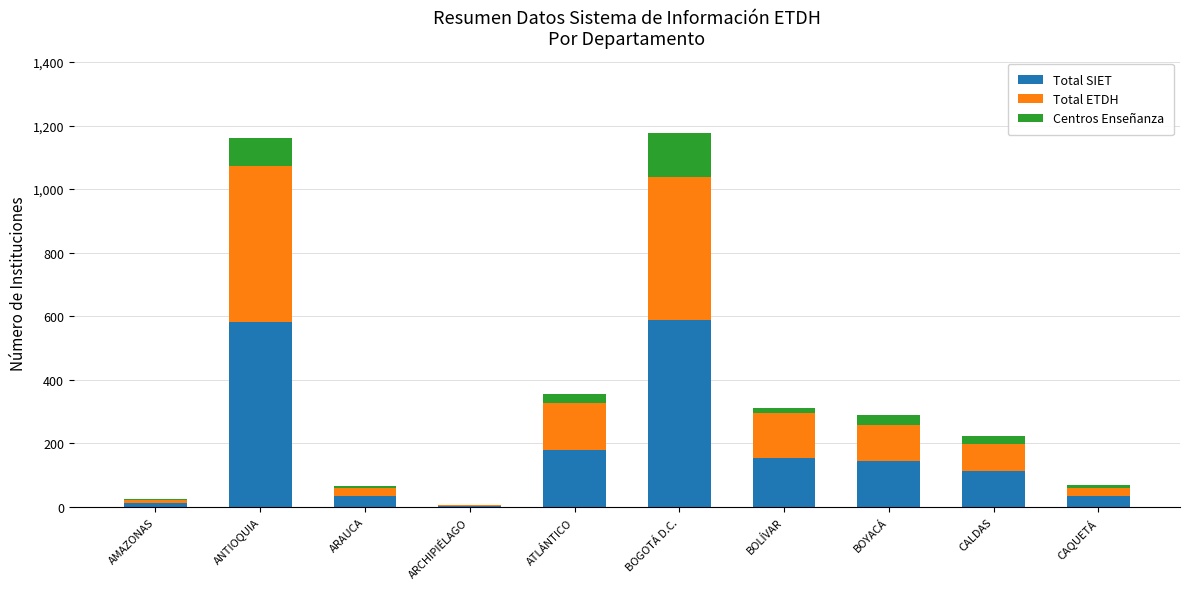

At which label is Total SIET closest to 296?

ATLÁNTICO